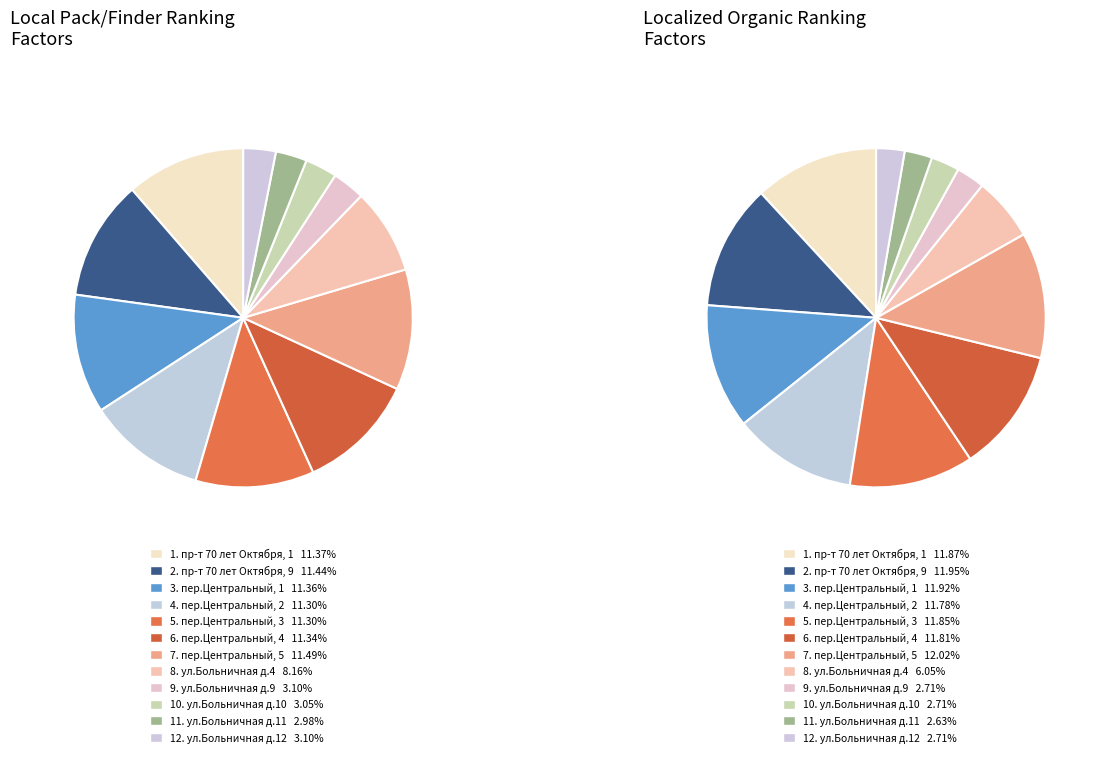

Is it true that ул.Больничная д.11 is 17% of the pie?

False